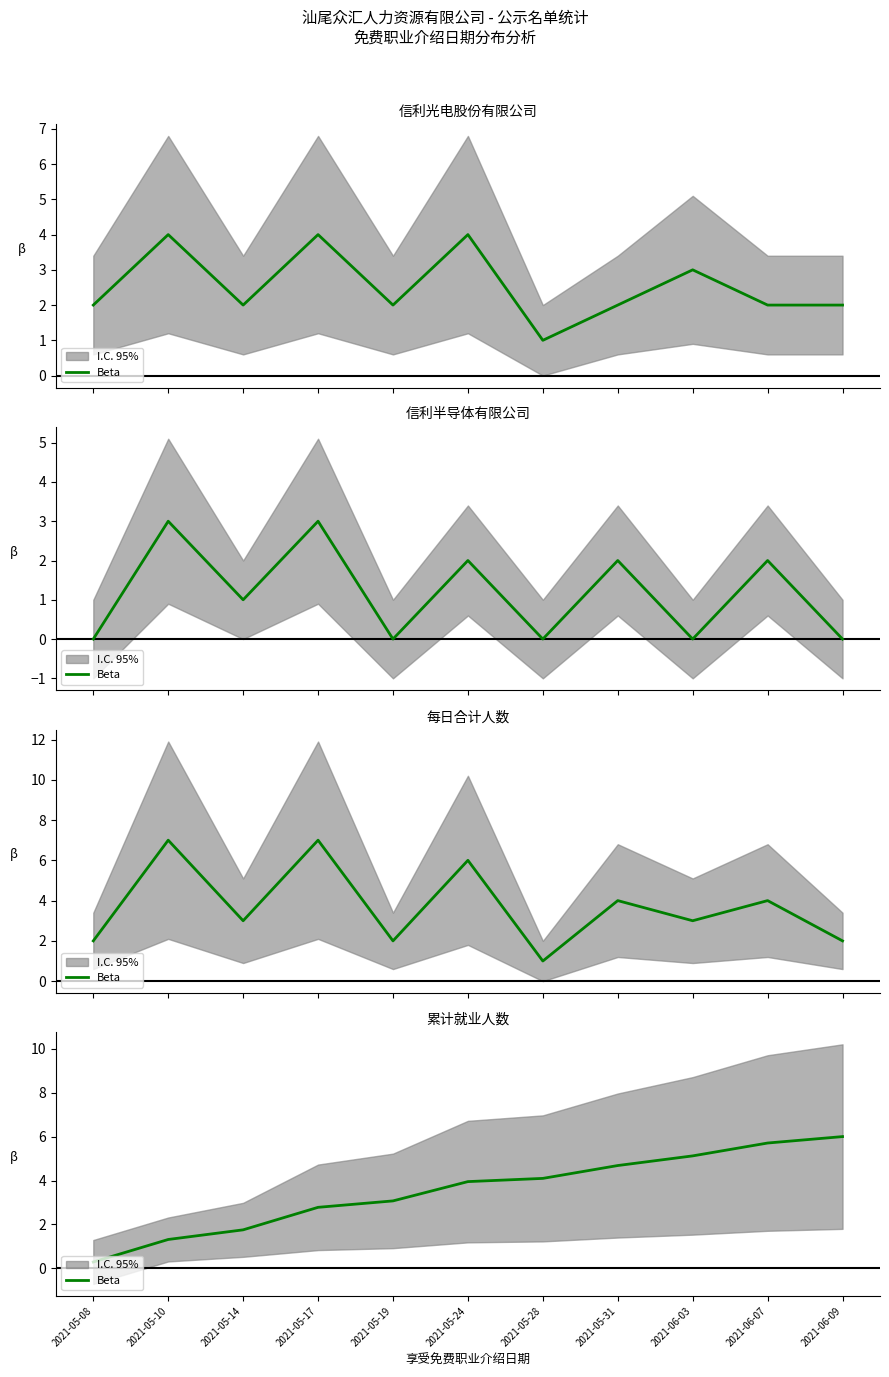

The chart shows a value of 1.4 at 2021-05-17. True or false?

False